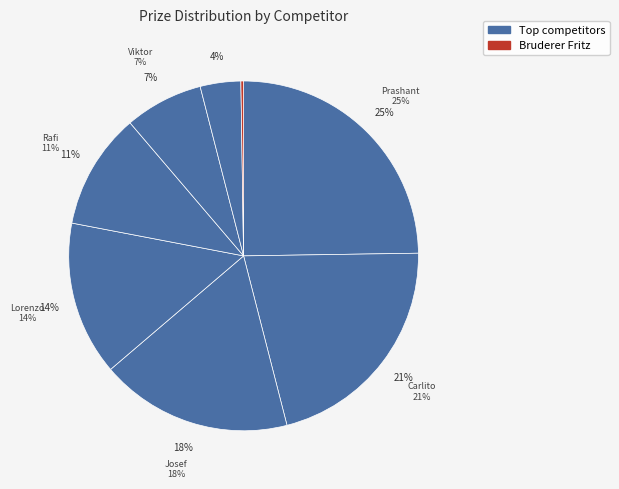

What is the smallest slice in the pie chart?

Bruderer Fritz